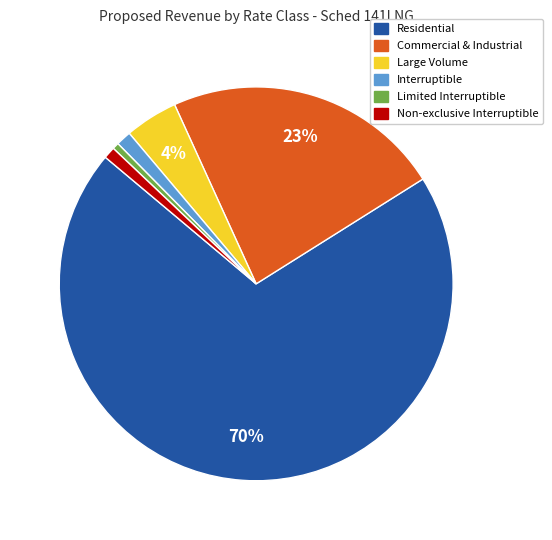

True or false: Commercial & Industrial accounts for 17% of the total.

False